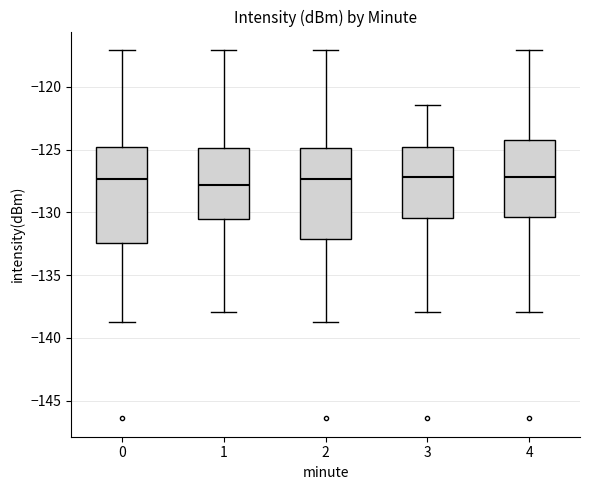

Reading left to right, read every box against the y-axis: the position of its median line, the range the box covers, and the ends of its whiskers. The values are not printed on the chart, so give them approximately, as read against the axis.

0: median -127.5, box -132.5 to -124.5, whiskers -138.5 to -117.0
1: median -128.0, box -130.5 to -125.0, whiskers -138.0 to -117.0
2: median -127.5, box -132.0 to -125.0, whiskers -138.5 to -117.0
3: median -127.0, box -130.5 to -124.5, whiskers -138.0 to -121.5
4: median -127.0, box -130.5 to -124.0, whiskers -138.0 to -117.0